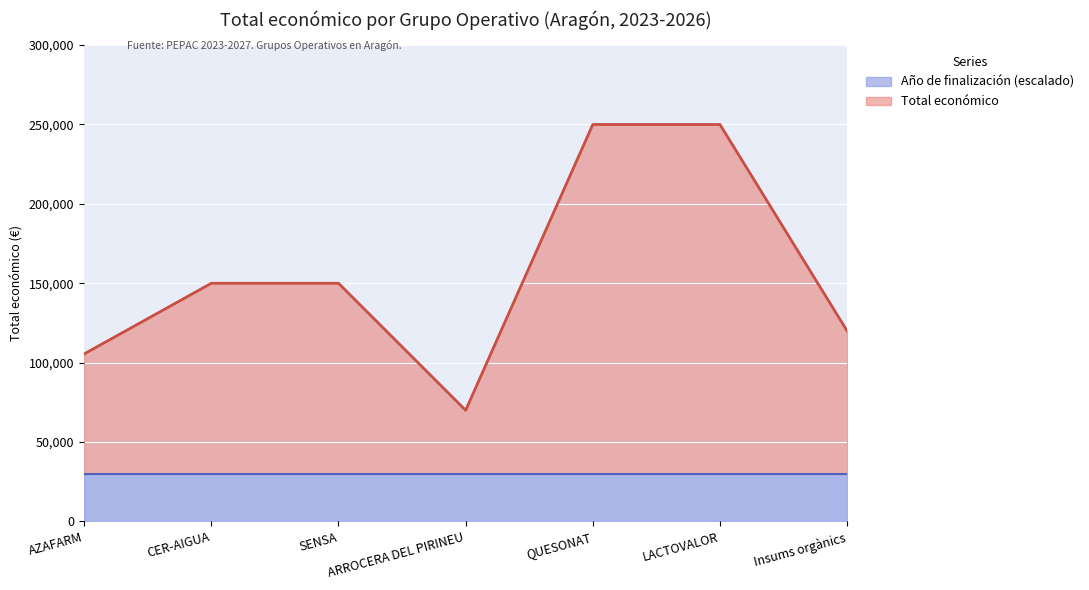

What is the sum of all values?

1095515